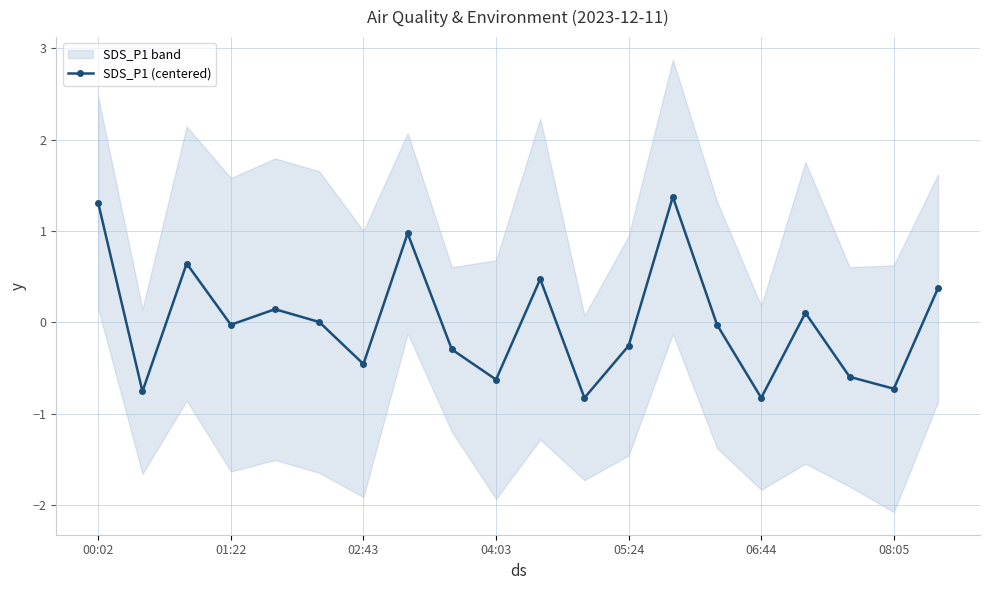

What is the minimum value shown in the chart?

-0.8